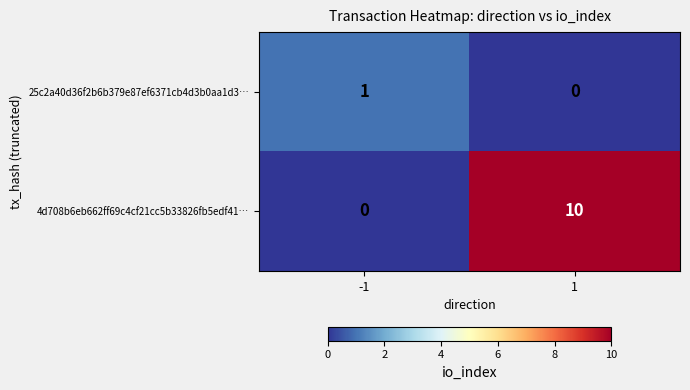

List the series in order of their overall mean, lowest first.

25c2a40d36f2b6b379e87ef6371cb4d3b0aa1d3…, 4d708b6eb662ff69c4cf21cc5b33826fb5edf41…